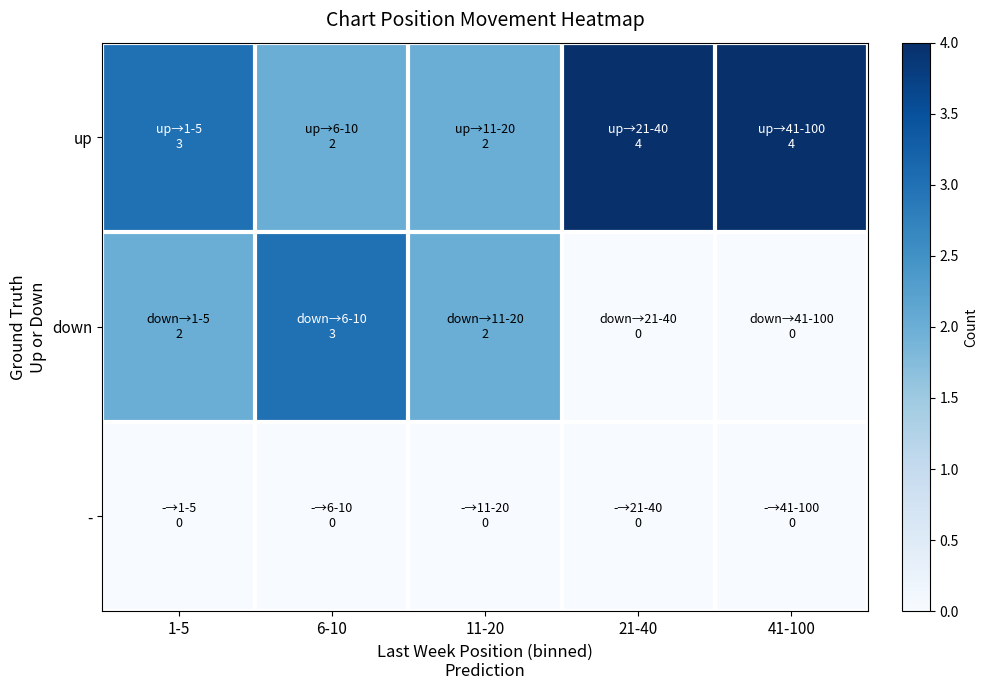

Reading right to left, what are all the values shown in this chart?

up: 41-100=4	21-40=4	11-20=2	6-10=2	1-5=3
down: 41-100=0	21-40=0	11-20=2	6-10=3	1-5=2
-: 41-100=0	21-40=0	11-20=0	6-10=0	1-5=0